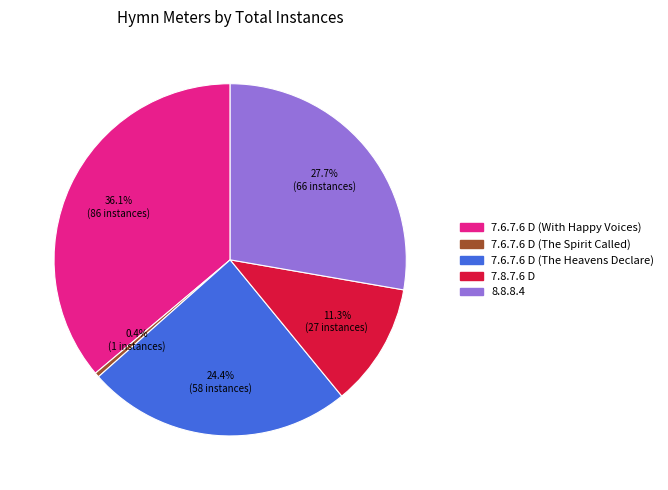

To the nearest percent, what is the difference between the 8.8.8.4 and 7.8.7.6 D slice percentages?

16%